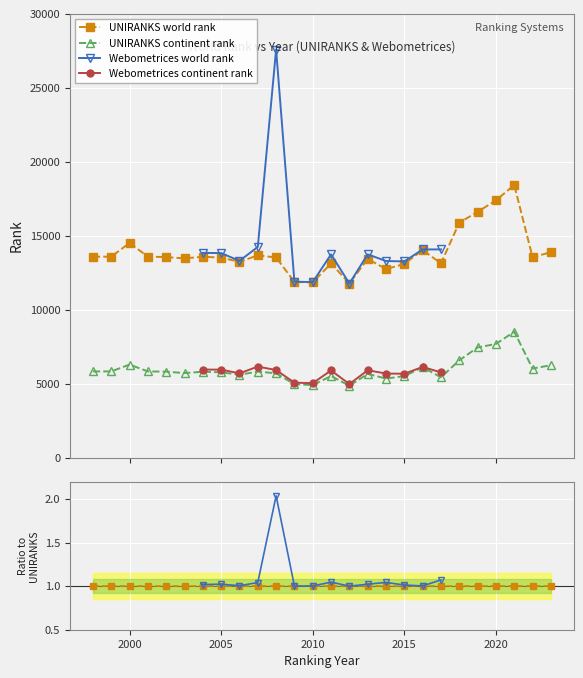

Is this an area chart (filled region under the line)?

No